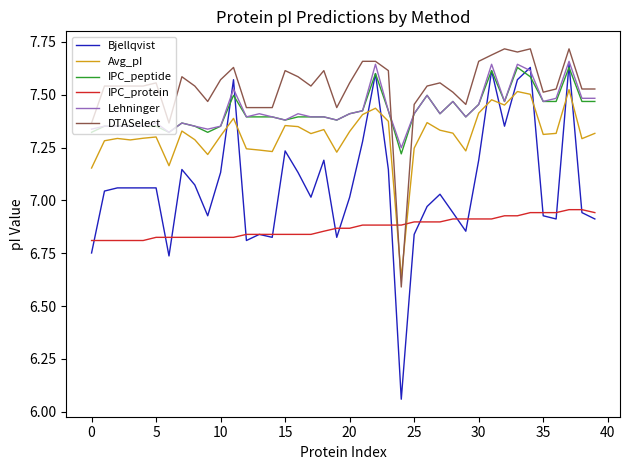

Which series ends up on top after the final intersection of Lehninger and DTASelect?

DTASelect